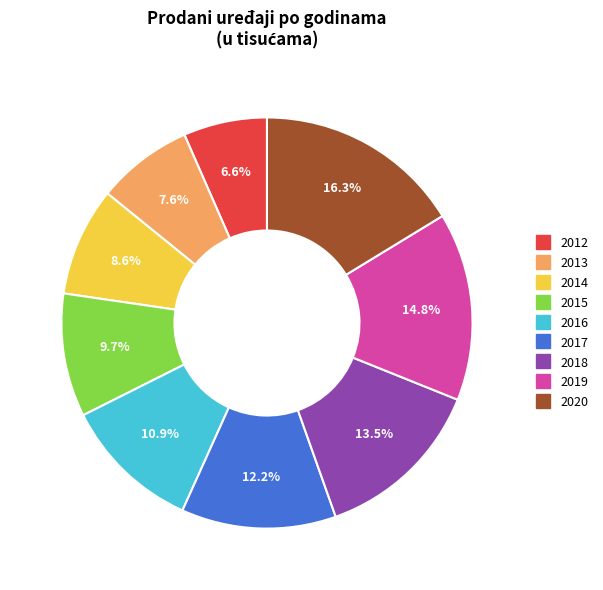

To the nearest percent, what is the difference between the 2012 and 2018 slice percentages?

7%